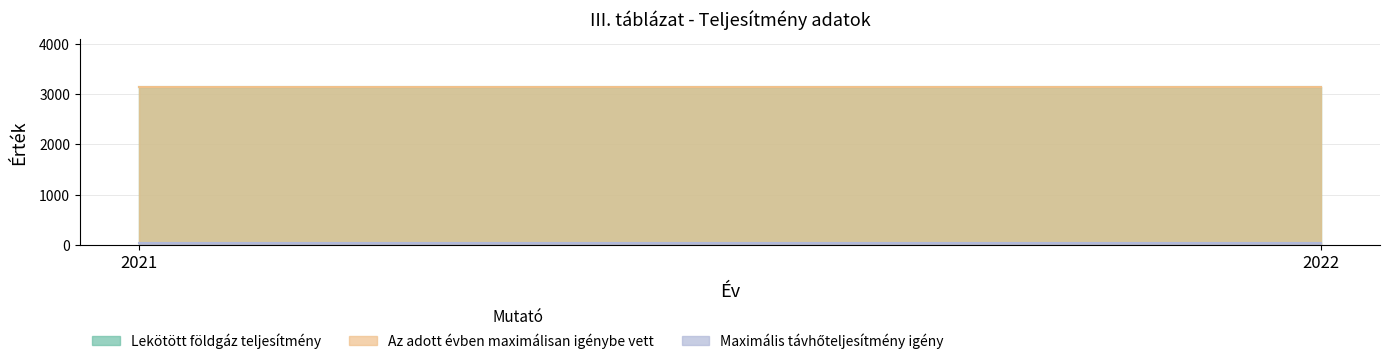

What is the sum of all Maximális távhőteljesítmény igény values?

78